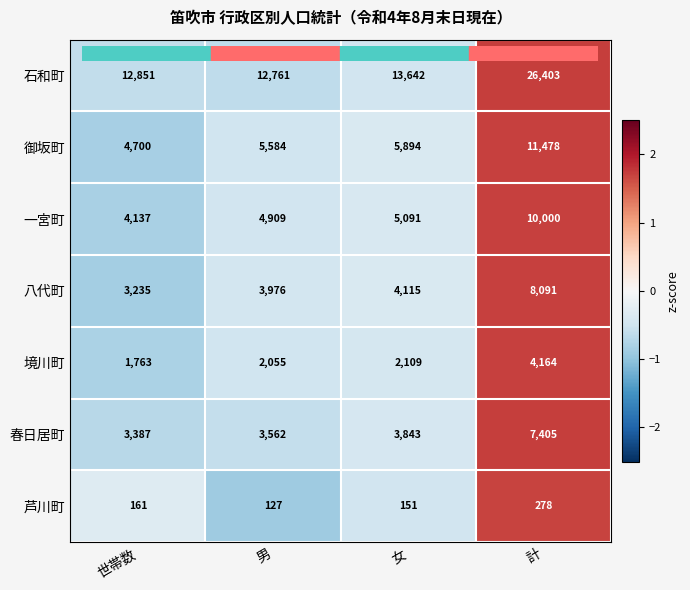

What is the total value across all series at 男?

32974